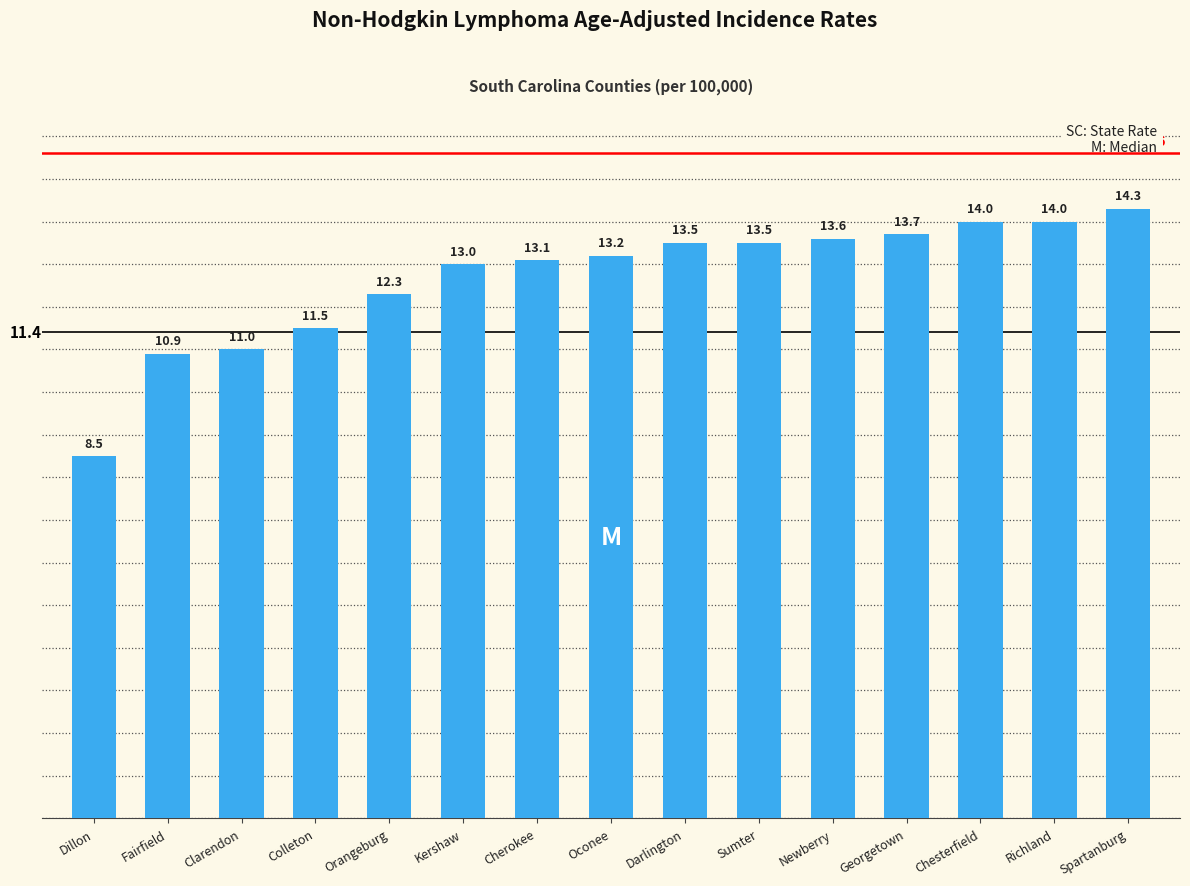

Where is the data nearest to the value 11?

Clarendon